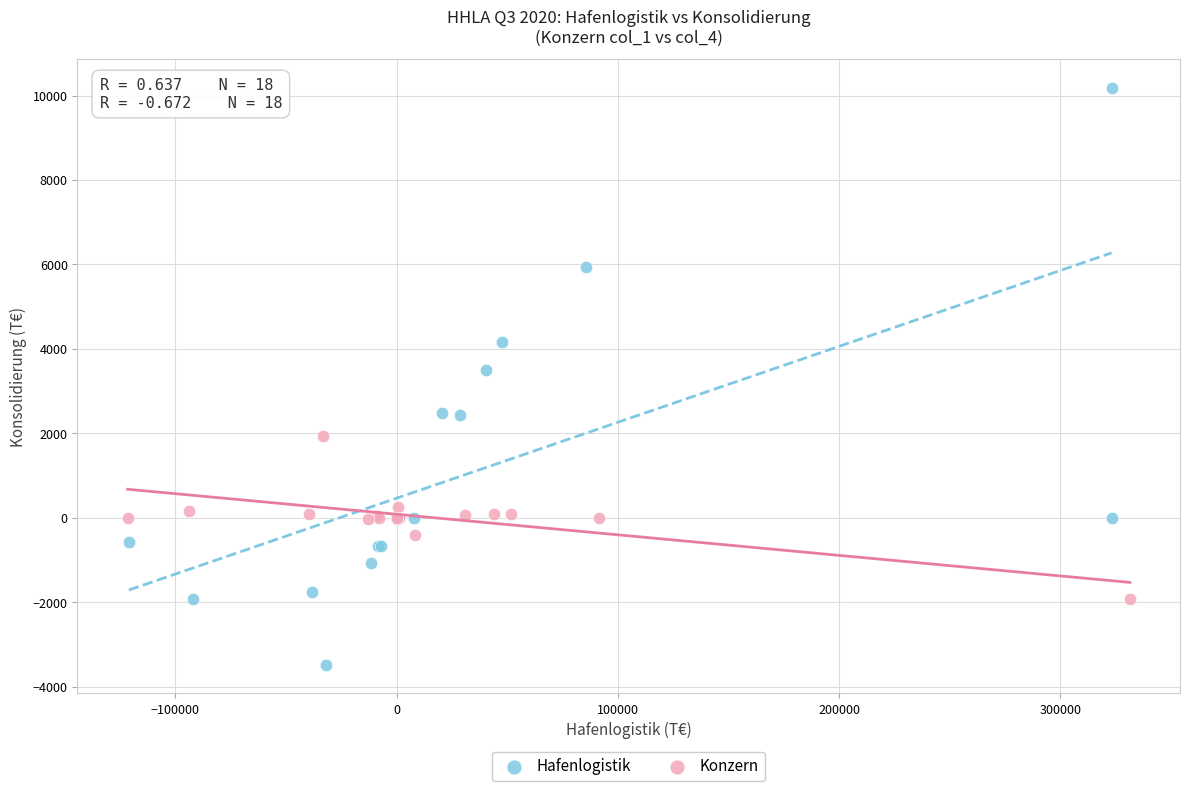

Which series reaches the minimum Y coordinate?

Hafenlogistik